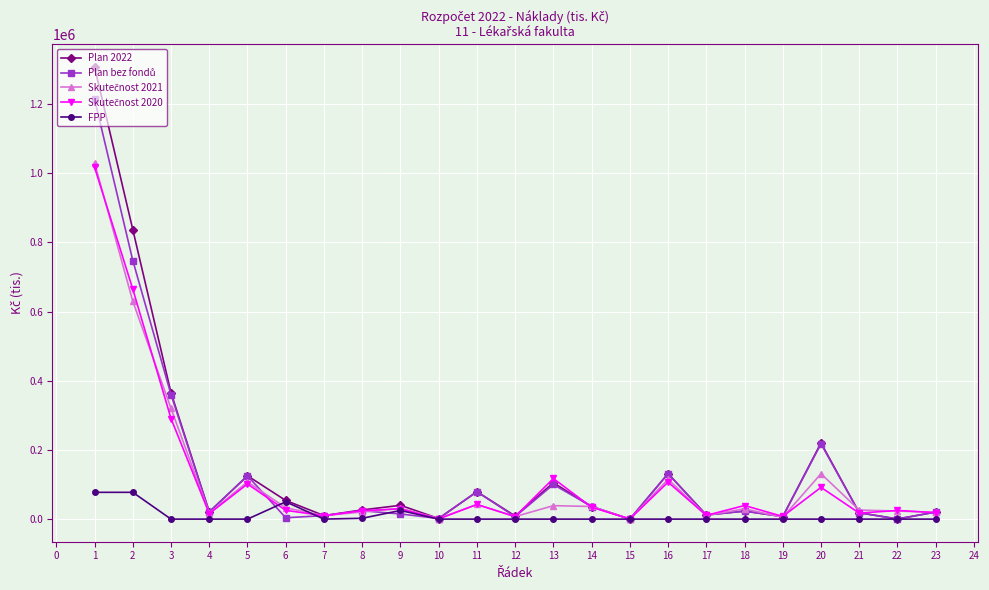

The value of Plan 2022 at 3 is 174354.5. True or false?

False